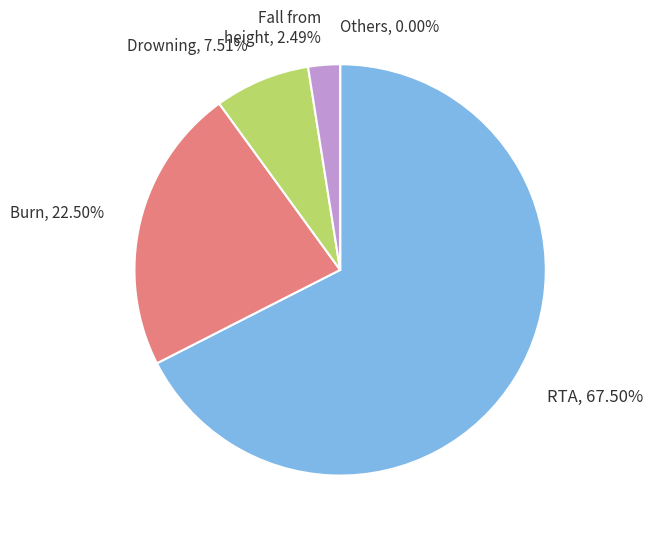

True or false: -33 accounts for 10% of the total.

False